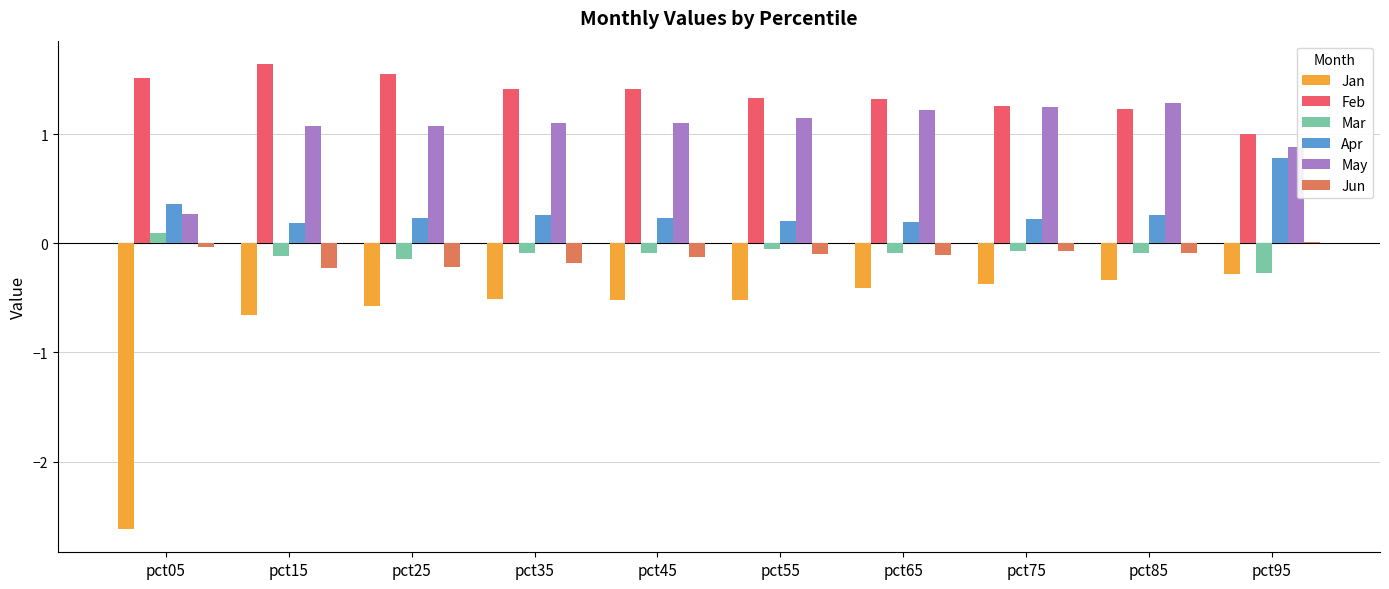

Are the bars horizontal?

No